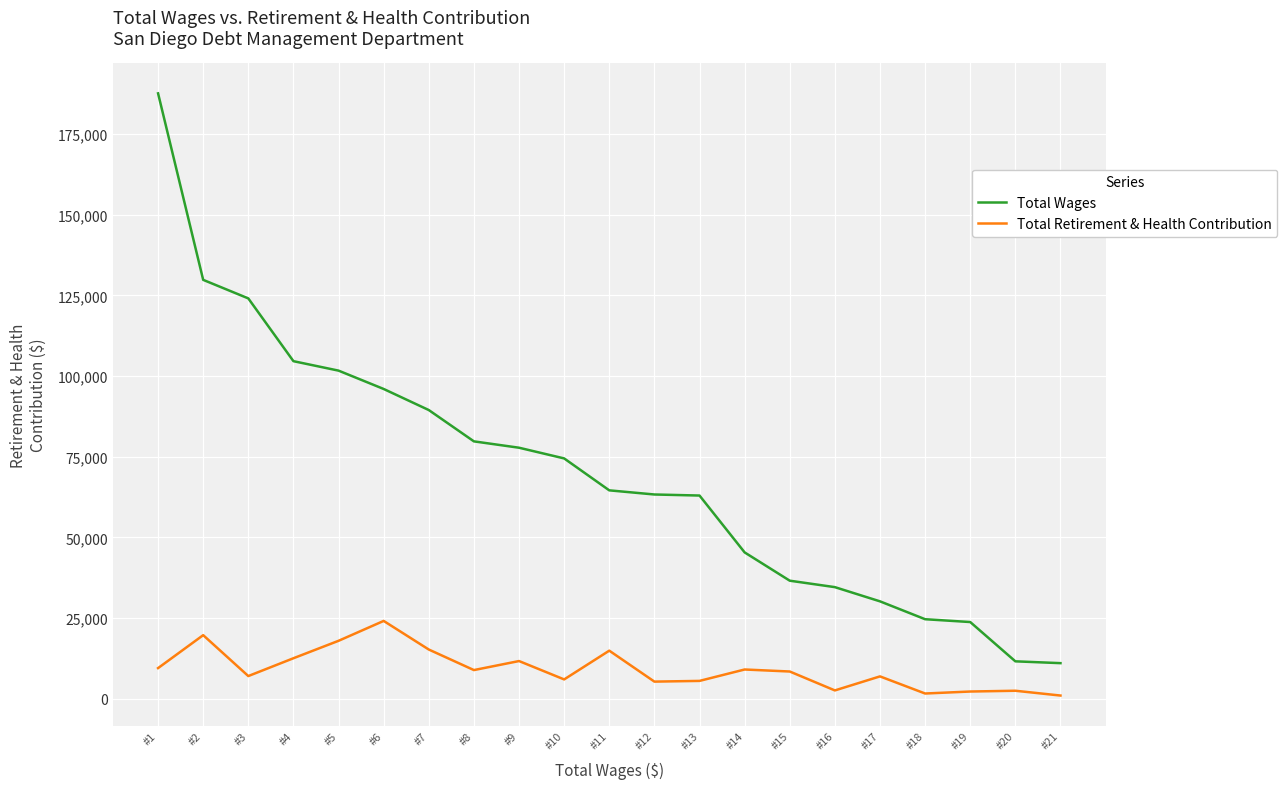

At which category is the sum across all series the highest?

#1